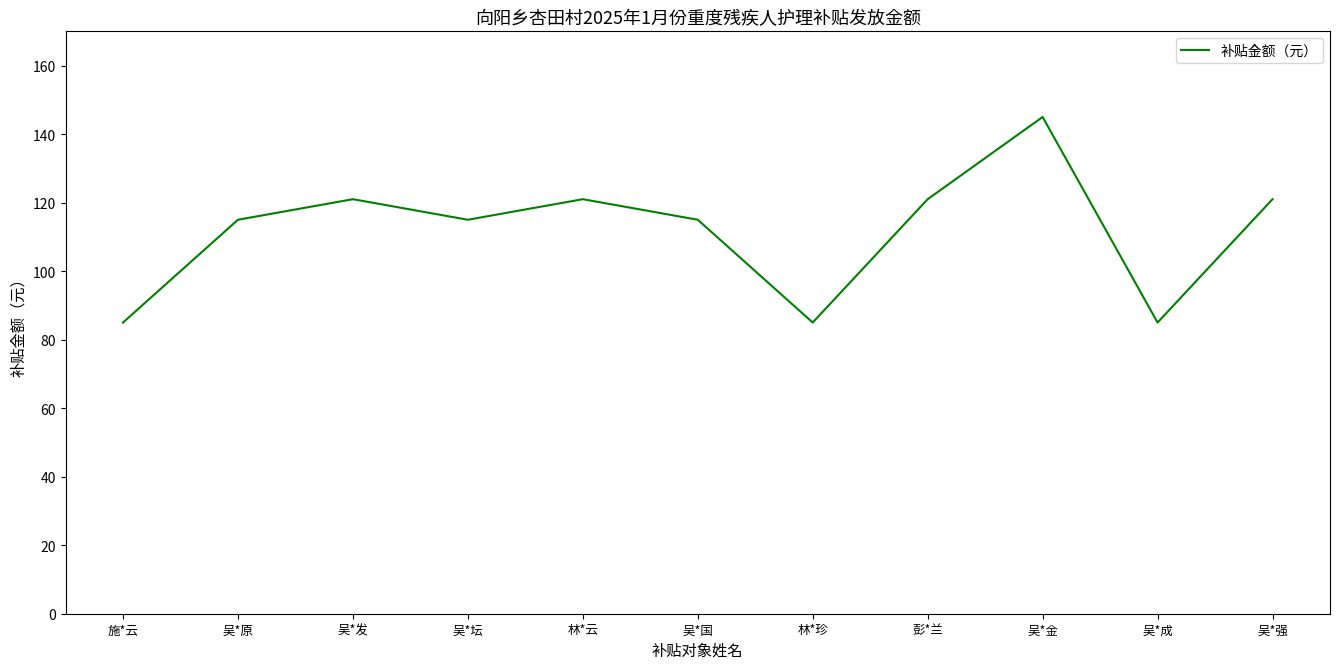

How many lines are shown in the chart?

1